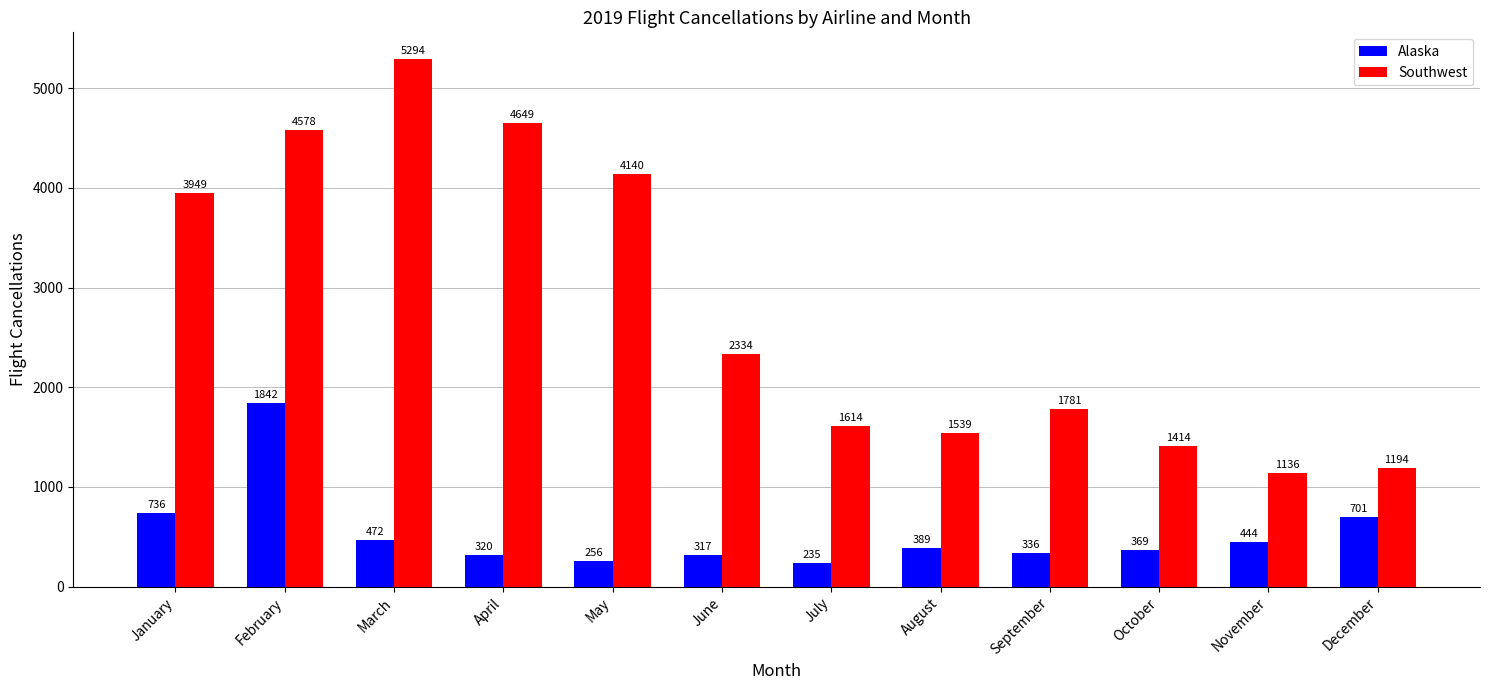

At how many categories does at least one series exceed 5181?

1